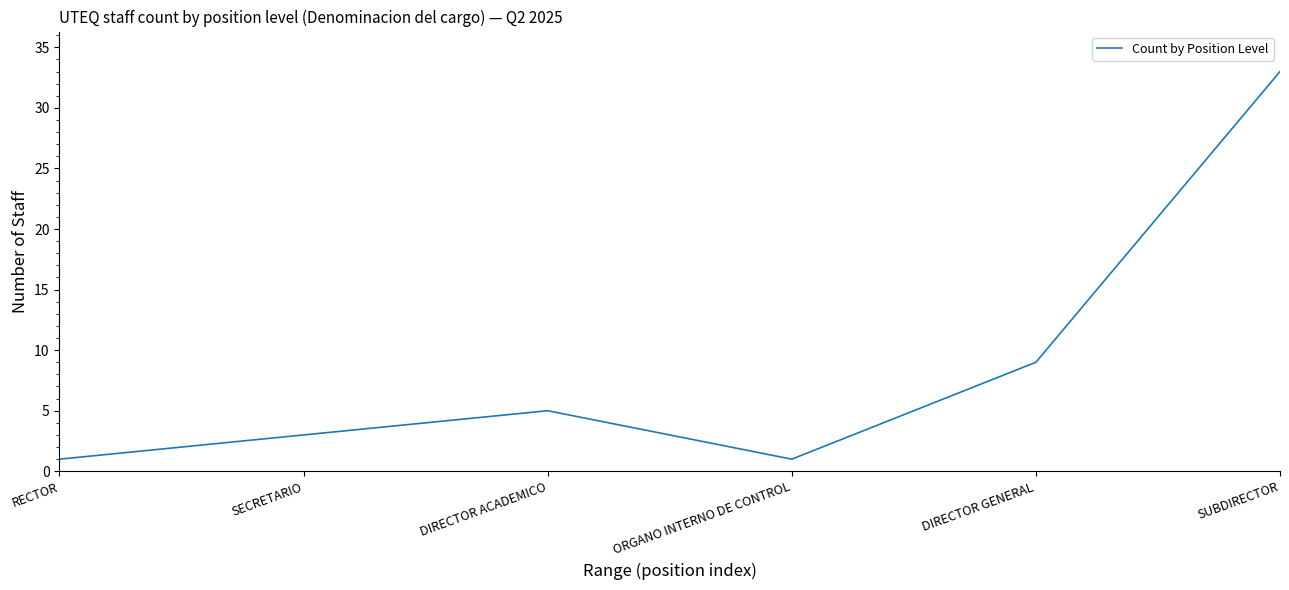

Where is the data nearest to the value 17?

DIRECTOR GENERAL